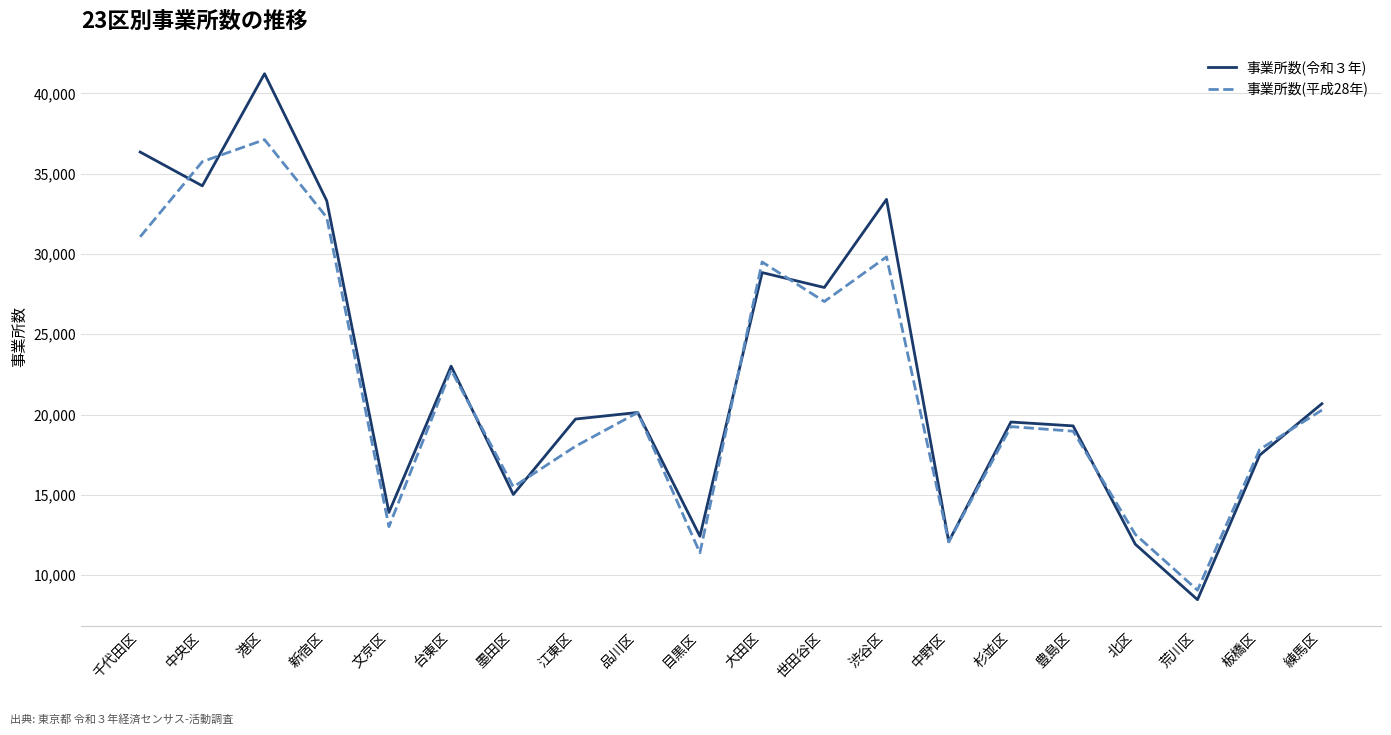

At how many categories does at least one series exceed 31777?

5